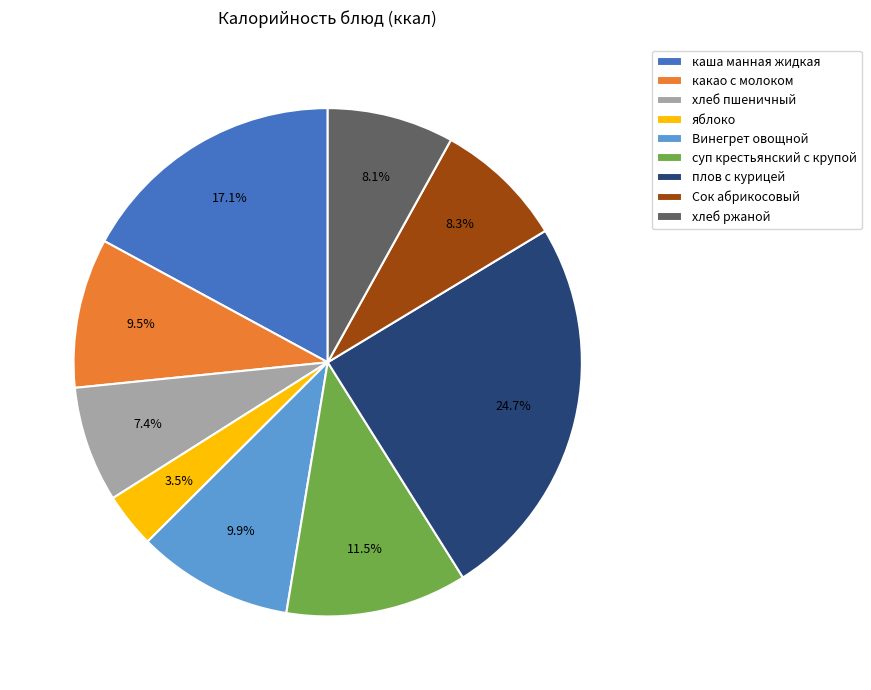

To the nearest percent, what is the combined percentage of суп крестьянский с крупой and Сок абрикосовый?

20%